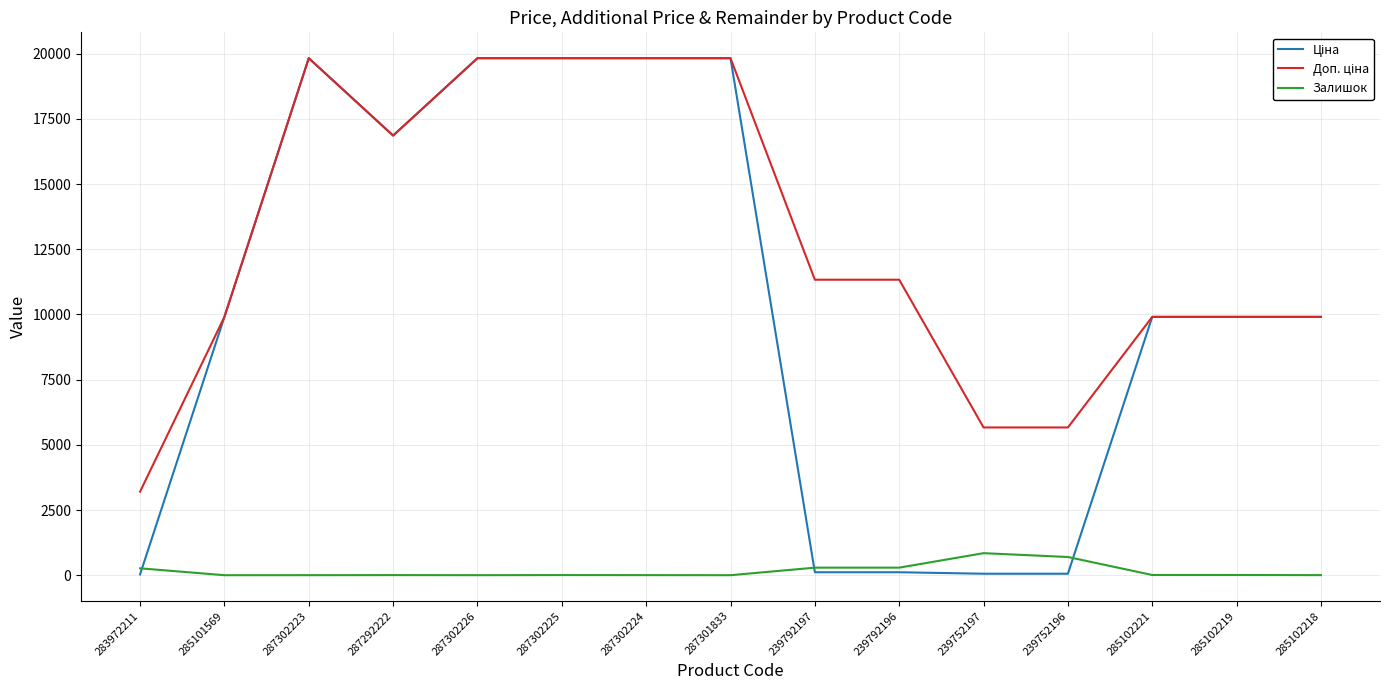

What is the difference between the maximum and minimum values in the Залишок series?

845.0